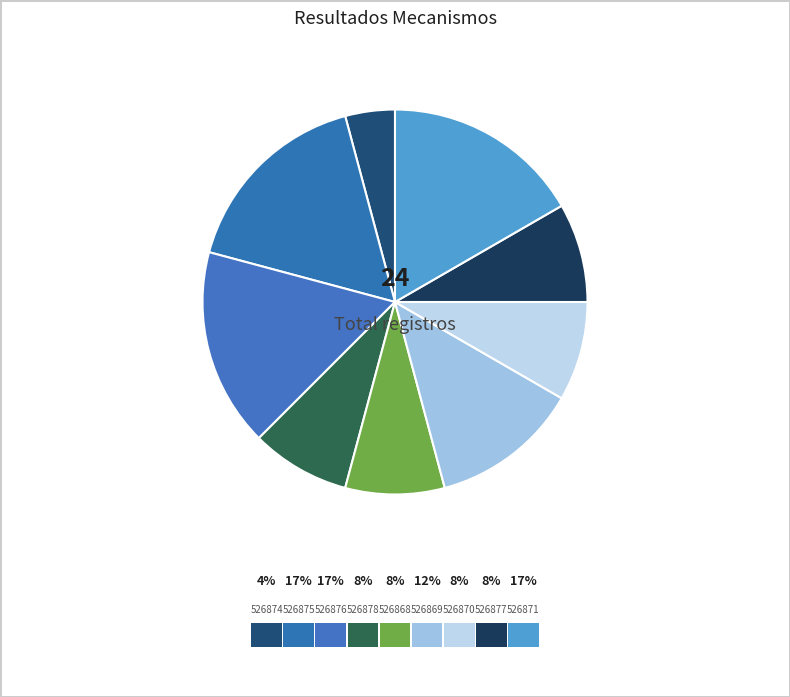

Which category has the smallest portion of the pie?

526874